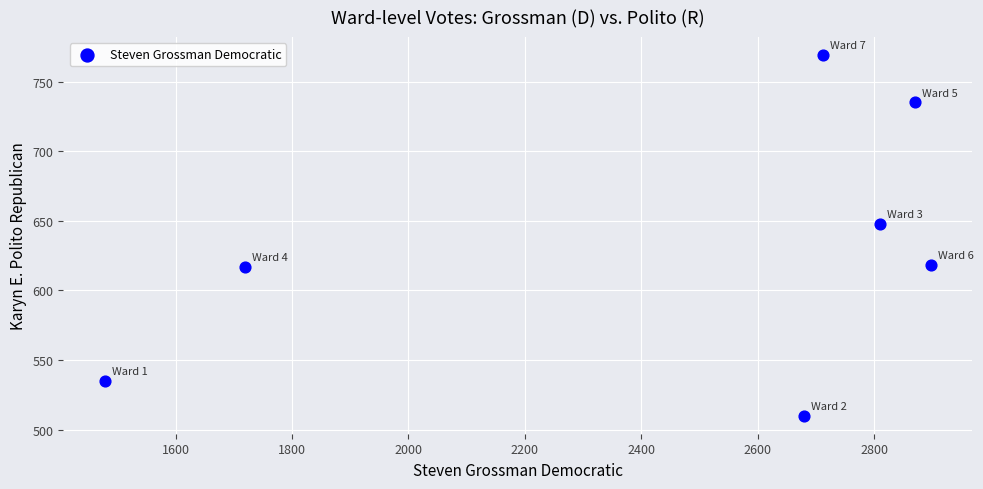

What Y value in the scatter plot is closest to 639?

648